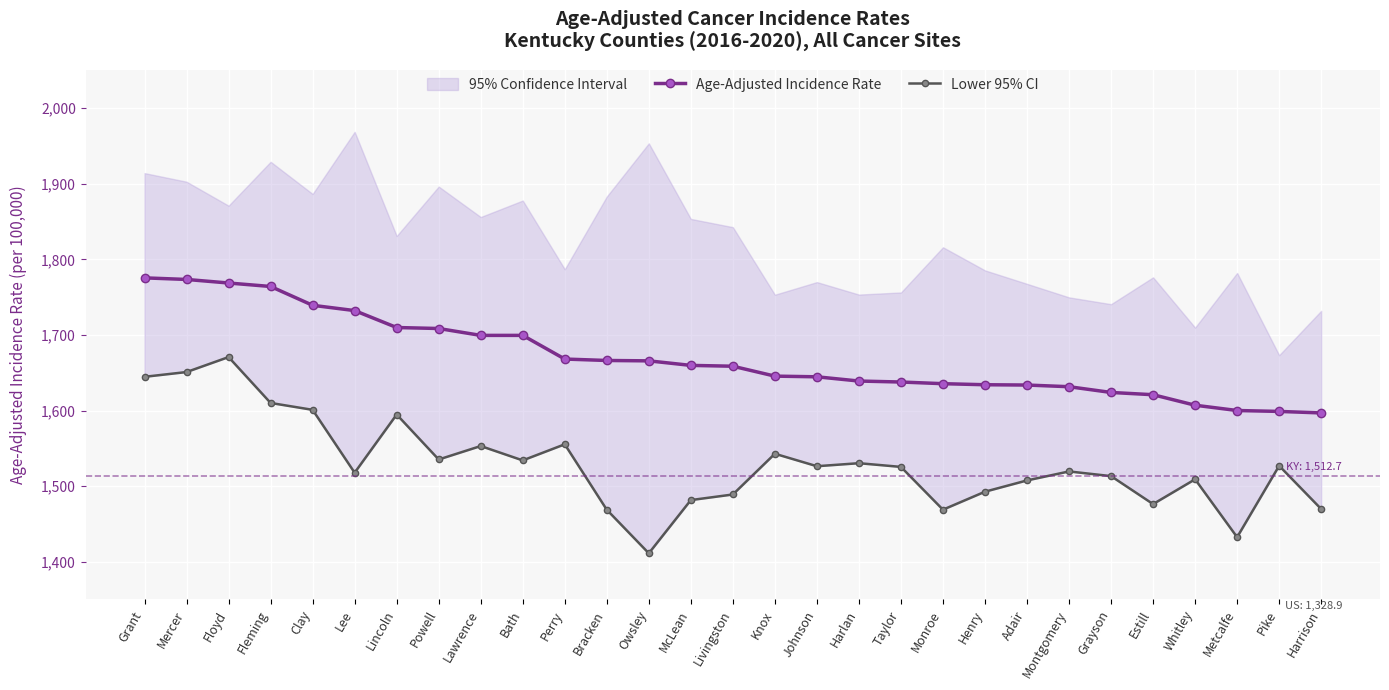

Which series has the largest total across all categories?

Age-Adjusted Incidence Rate